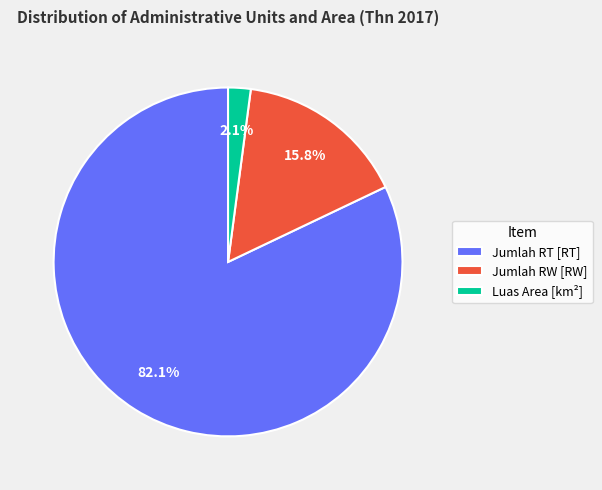

What percentage do Jumlah RW [RW] and Luas Area [km²] together represent?

17.9%